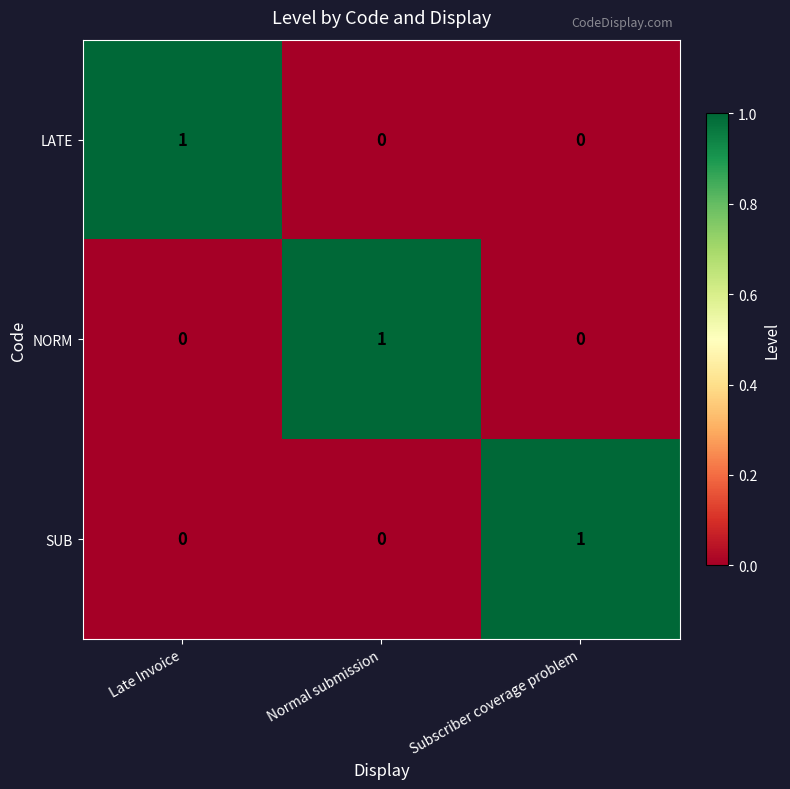

True or false: NORM has a value of 1 at Normal submission.

True